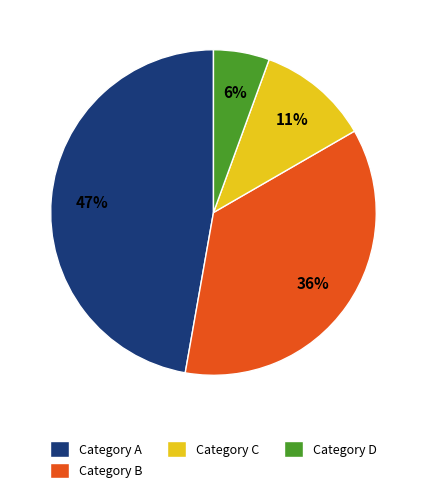

Which category has the biggest portion of the pie?

Category A